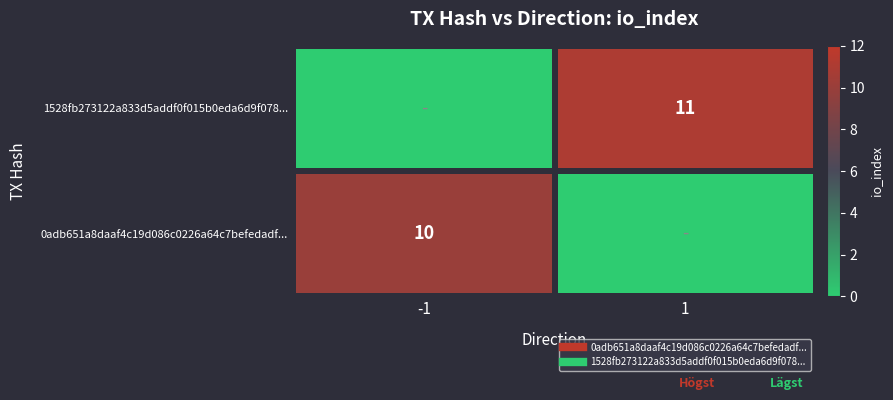

At which category is the sum across all series the highest?

1